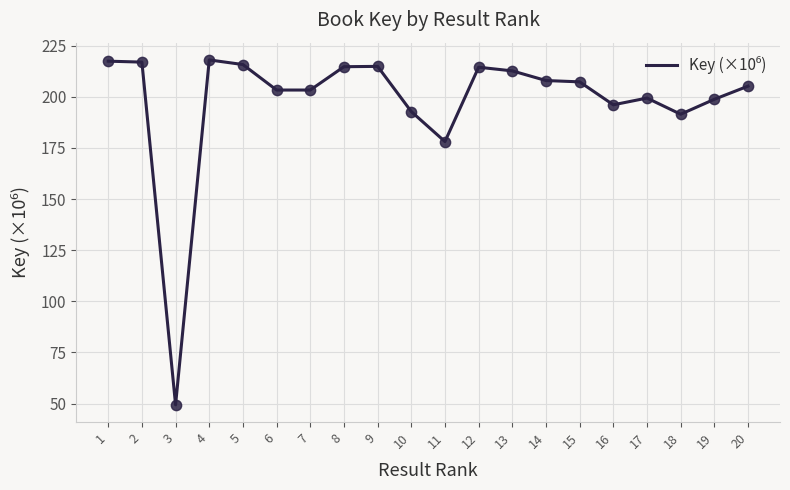

Which has a higher value, 8 or 1?

1